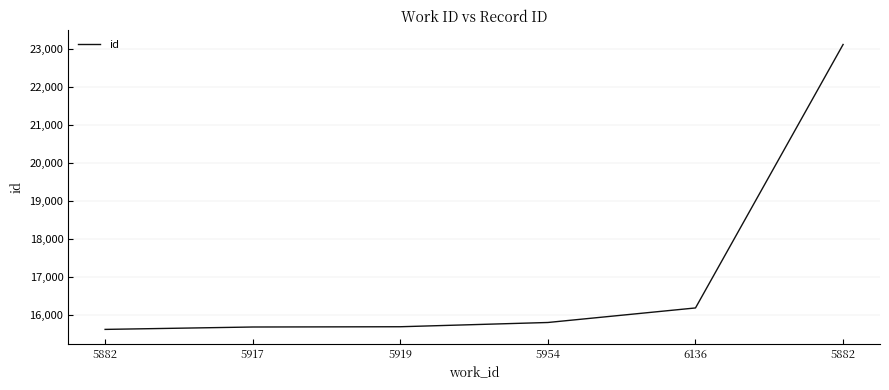

How many lines are shown in the chart?

1